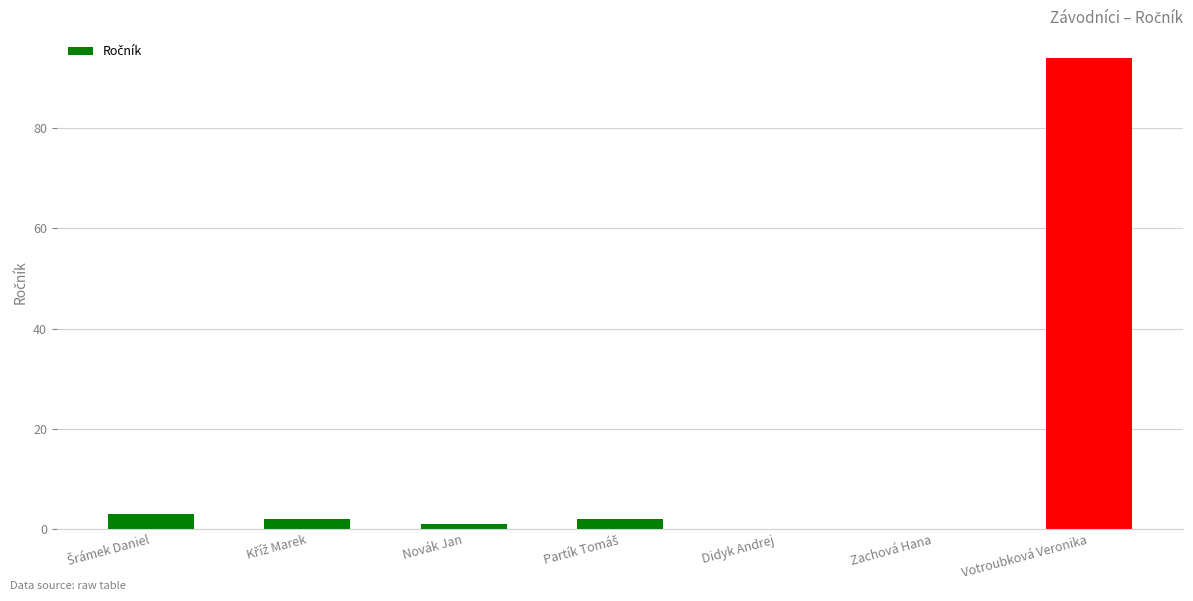

Reading right to left, what are all the values shown in this chart?

94	0	0	2	1	2	3